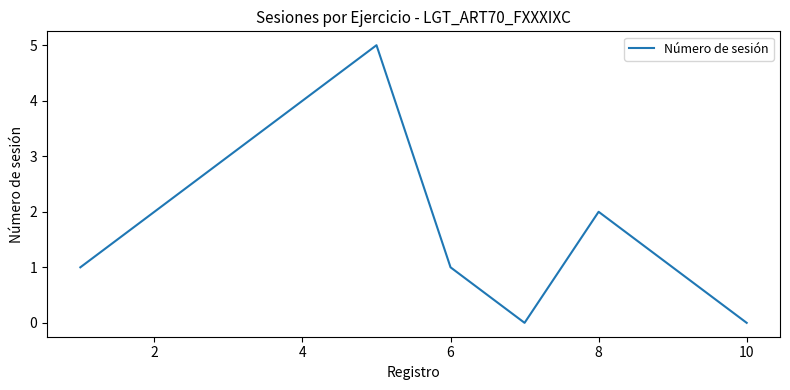

True or false: there are more than 1 points higher than both neighbors.

True